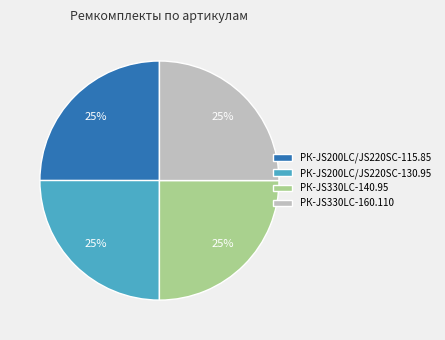

Is it true that РК-JS330LC-140.95 is 19% of the pie?

False